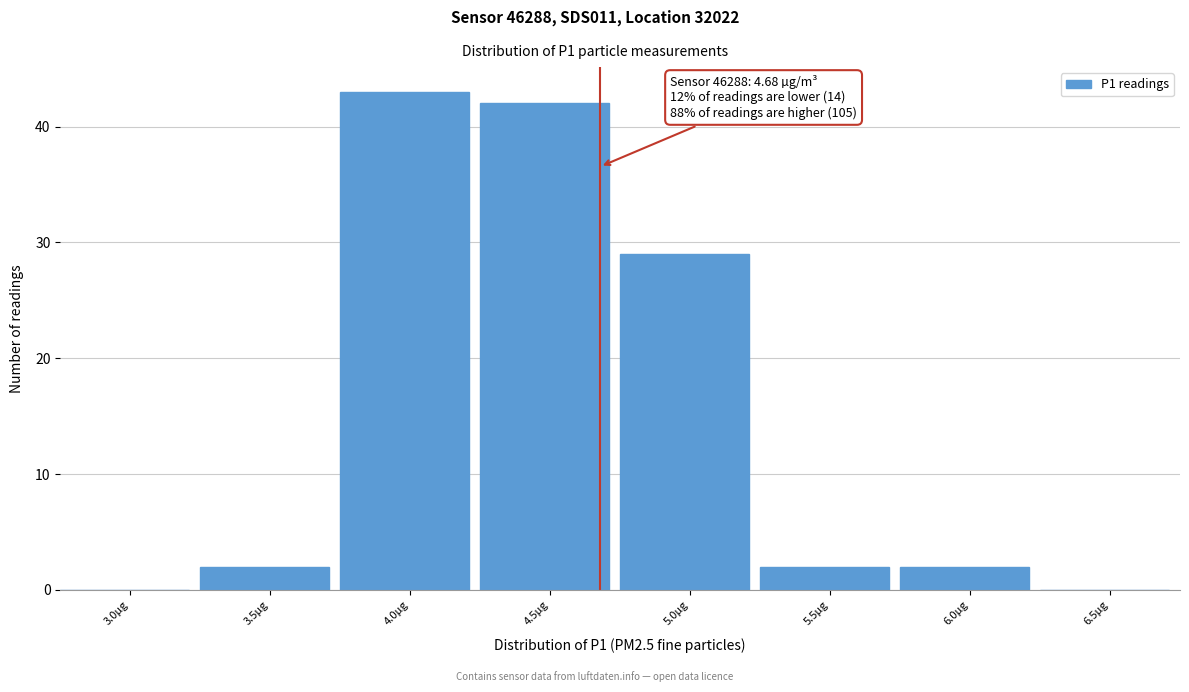

Reading left to right, list all the values displayed in this chart.

3.0µg=0	3.5µg=2	4.0µg=43	4.5µg=42	5.0µg=29	5.5µg=2	6.0µg=2	6.5µg=0